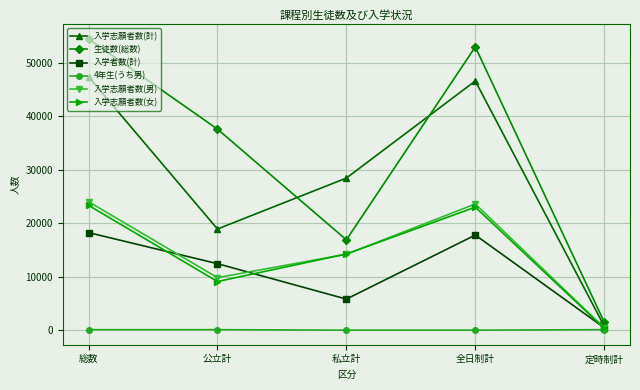

What is the spread (max minus min) of values at 全日制計?

53023